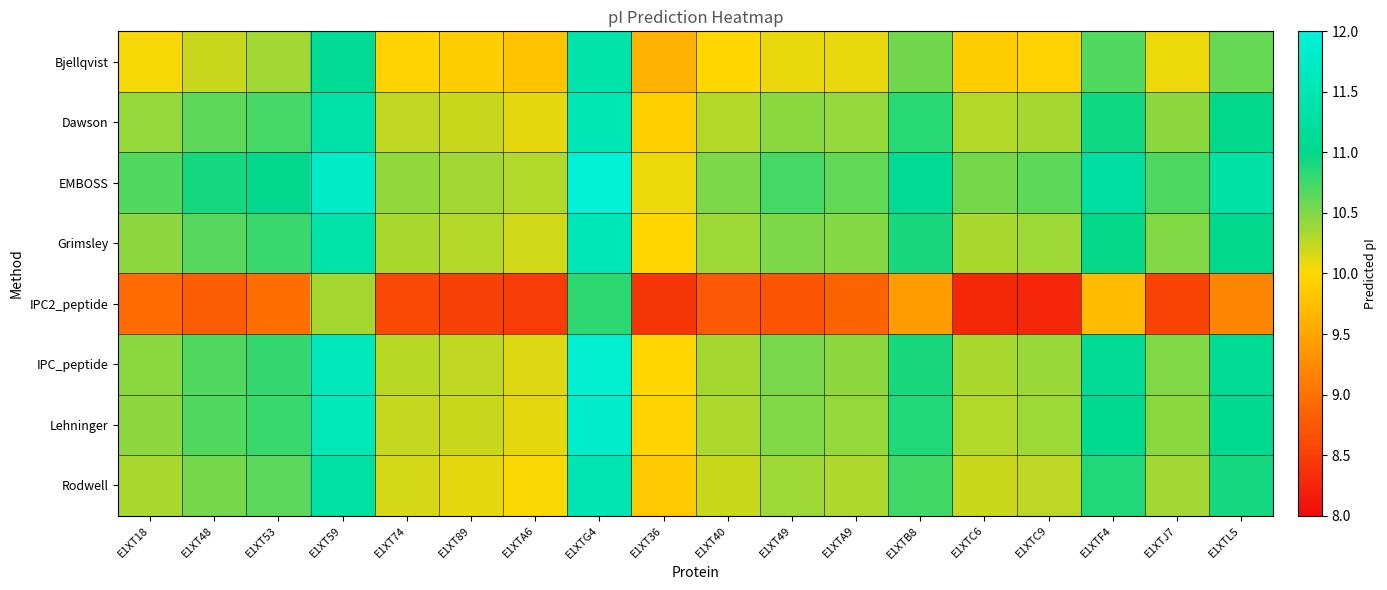

Count the number of data series in this chart.

8